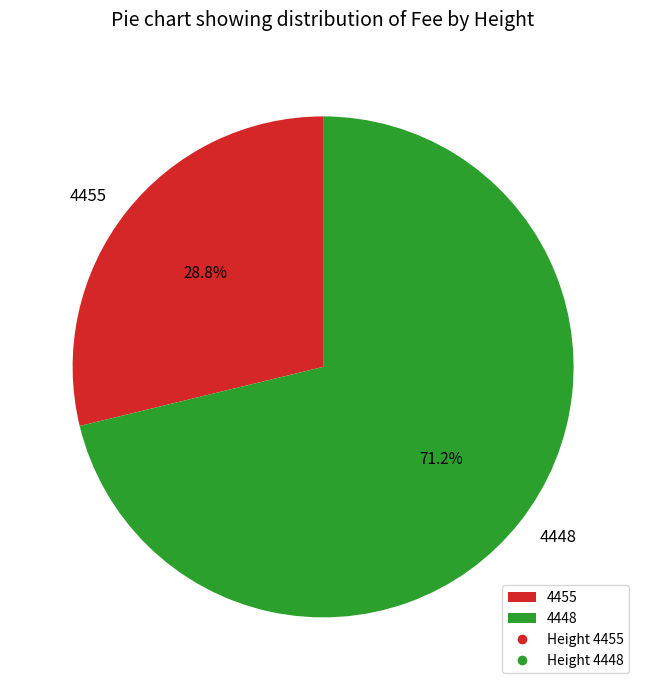

To the nearest percent, what is the difference between the 4455 and 4448 slice percentages?

42%